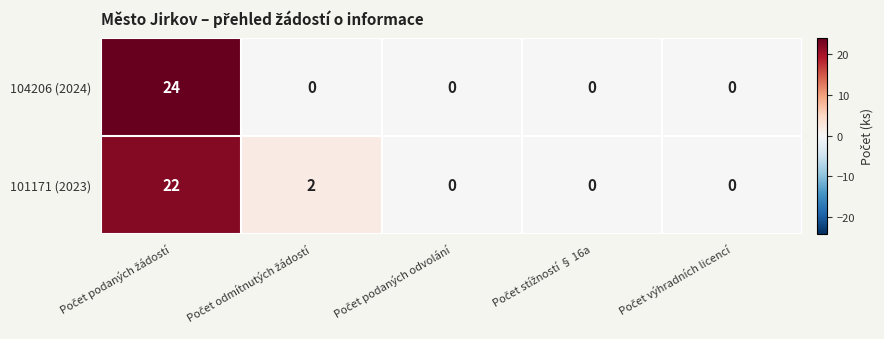

Reading left to right, transcribe all the data shown in this chart.

104206 (2024): 24	0	0	0	0
101171 (2023): 22	2	0	0	0